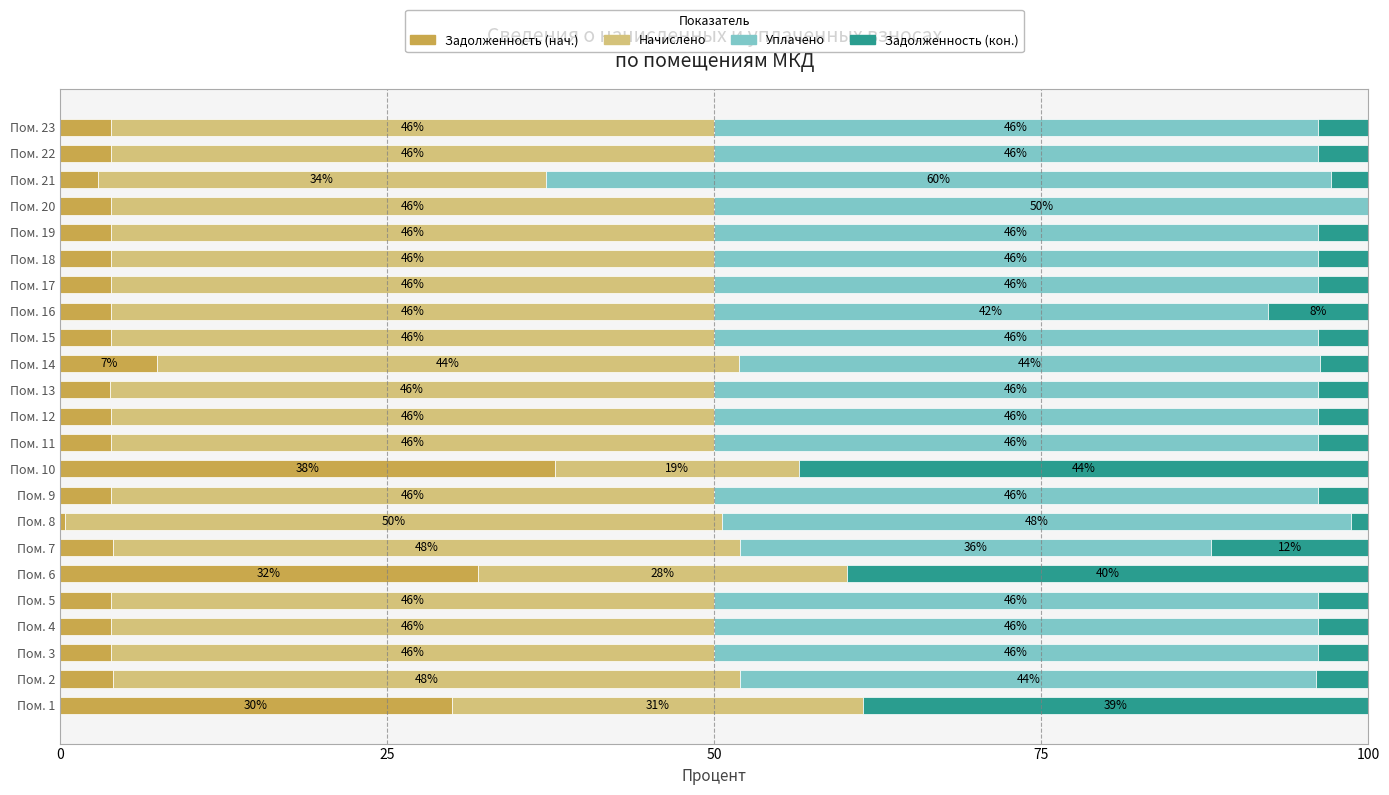

What is the maximum value for Задолженность (нач.)?

37.8